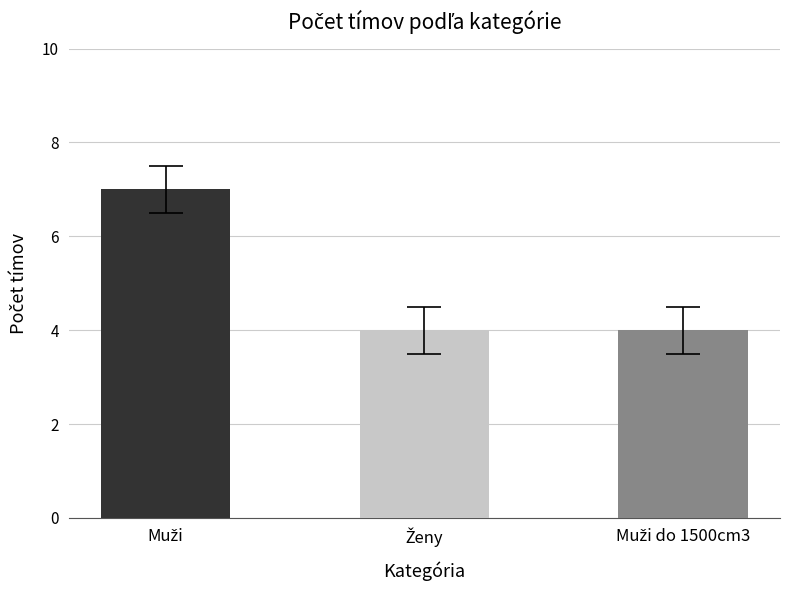

How many bars are there in total?

3